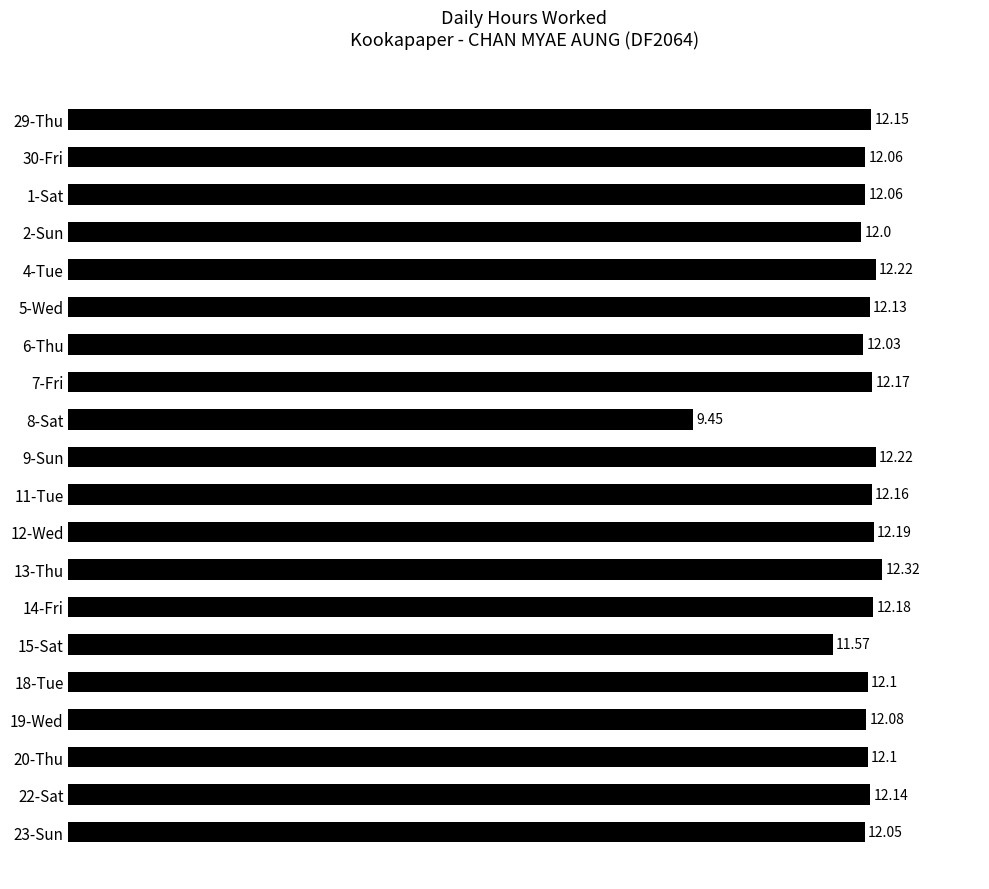

What is the sum of the values at 7-Fri and 4-Tue?

24.4